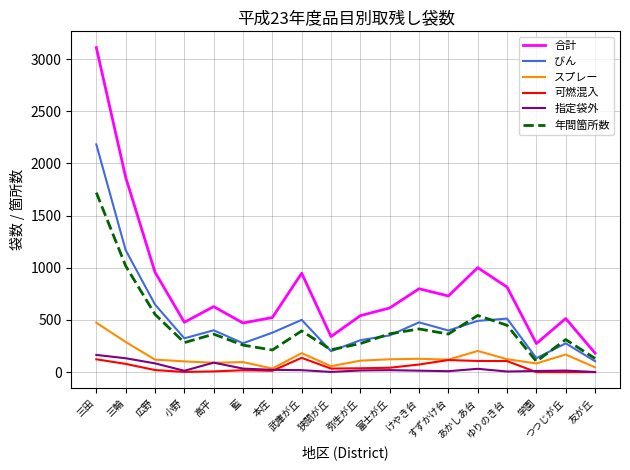

Which category has the highest value across all series?

三田